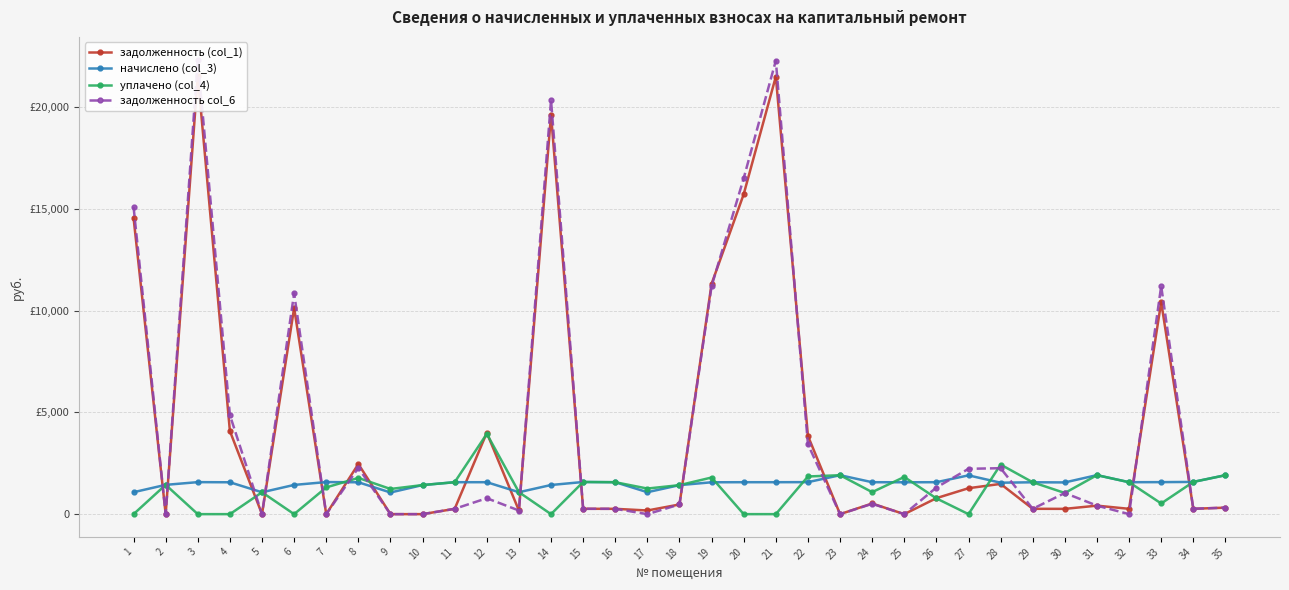

Reading left to right, extract all data points from this chart.

задолженность (col_1): 14555.1	0.0	21541.8	4082.2	0.0	10129.9	0.0	2461.6	0.0	0.0	261.5	3997.9	179.8	19618.5	263.2	261.5	179.6	475.3	11316.9	15718.1	21494.1	3844.1	0.0	523.0	0.0	785.6	1274.3	1485.6	262.3	259.7	417.4	261.5	10415.7	263.8	318.8
начислено (col_3): 1077.6	1439.1	1572.5	1565.5	1074.1	1435.6	1576.0	1565.5	1063.6	1428.6	1569.0	1569.0	1077.6	1432.1	1579.5	1569.0	1077.6	1425.1	1565.5	1569.0	1569.0	1572.5	1913.0	1569.0	1565.5	1569.0	1906.0	1544.4	1565.5	1558.4	1916.5	1569.0	1572.5	1583.0	1913.0
уплачено (col_4): 0.0	1440.0	0.0	0.0	1074.1	0.0	1313.3	1780.0	1236.7	1428.6	1569.0	3945.0	1078.8	0.0	1579.5	1569.0	1257.2	1425.1	1800.0	0.0	0.0	1850.0	1913.0	1081.0	1826.4	774.5	0.0	2435.5	1565.5	1038.7	1916.5	1569.0	524.0	1583.0	1913.0
задолженность col_6: 15093.9	0.0	22328.0	4864.9	0.0	10847.7	0.0	2274.3	0.0	0.0	261.5	782.4	178.6	20334.5	263.2	261.5	0.0	475.3	11199.6	16502.6	22278.6	3430.3	0.0	507.5	0.0	1308.4	2227.2	2257.8	262.1	1039.0	417.4	0.0	11202.0	263.8	318.8